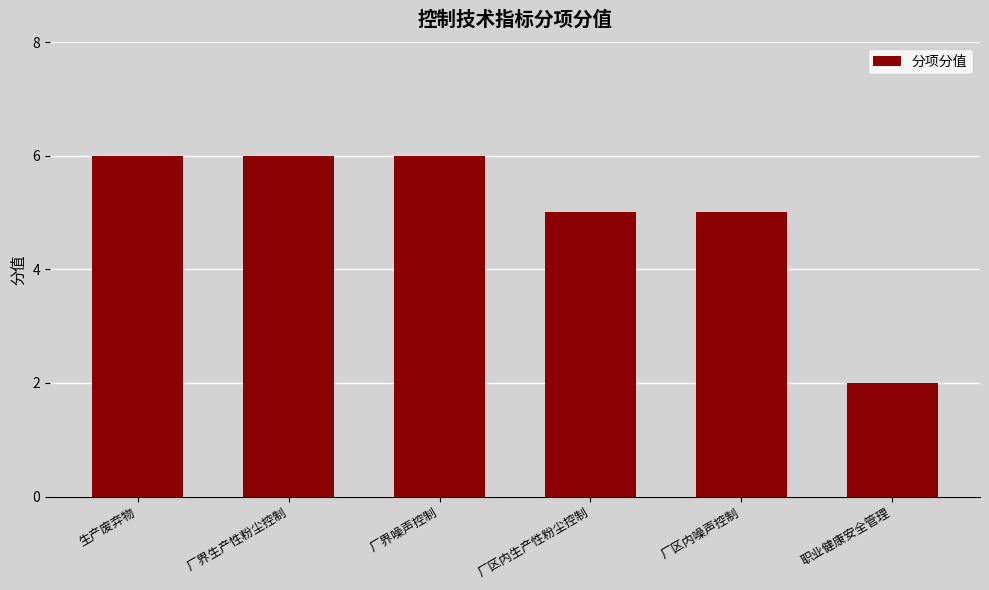

What is the greatest value displayed?

6